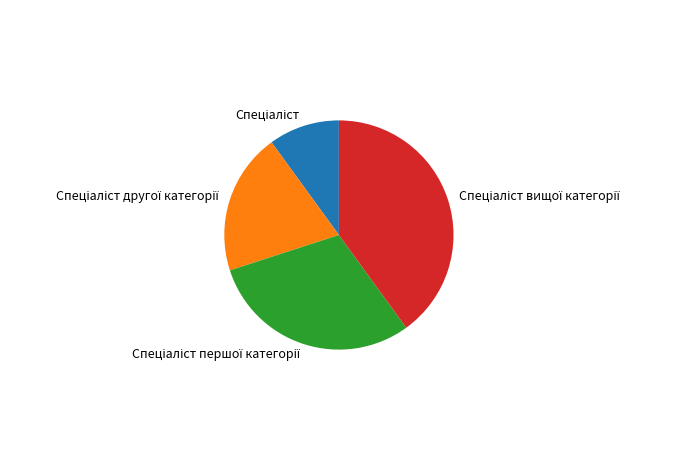

Does any single category account for the majority?

No